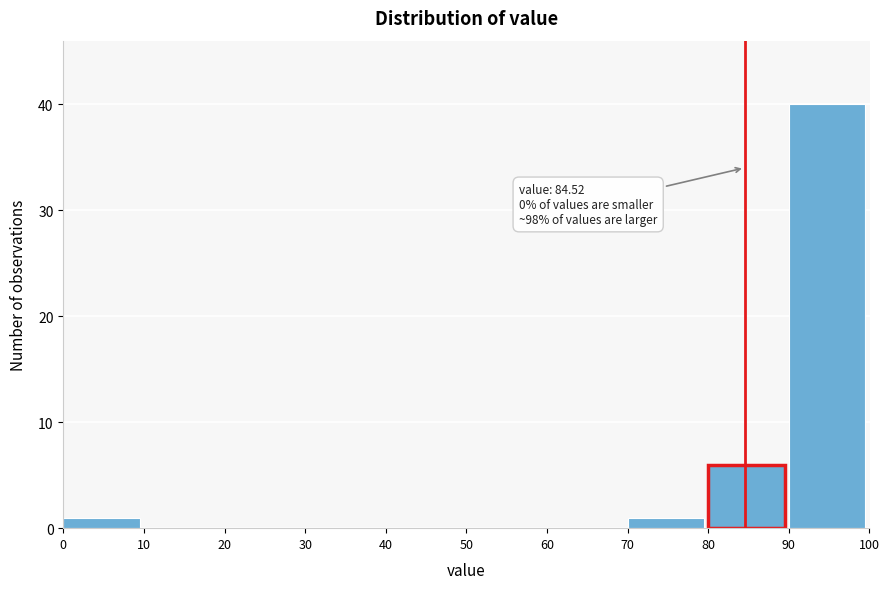

Over which range of the x-axis is the bar tallest?

90 to 100